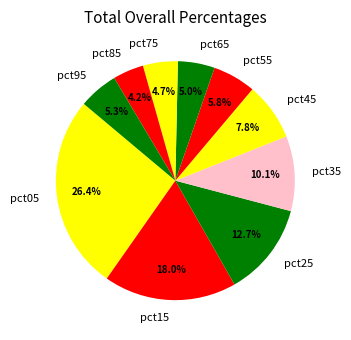

Between pct45 and pct75, which is larger?

pct45